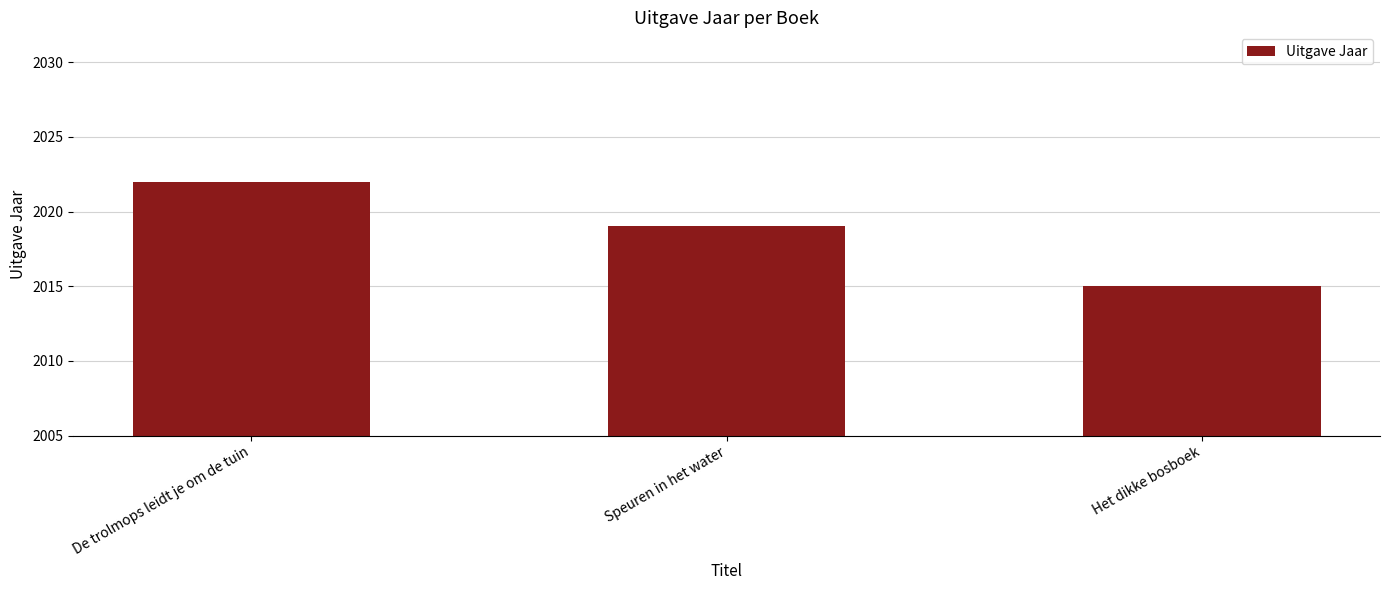

What position from the right is Het dikke bosboek?

1